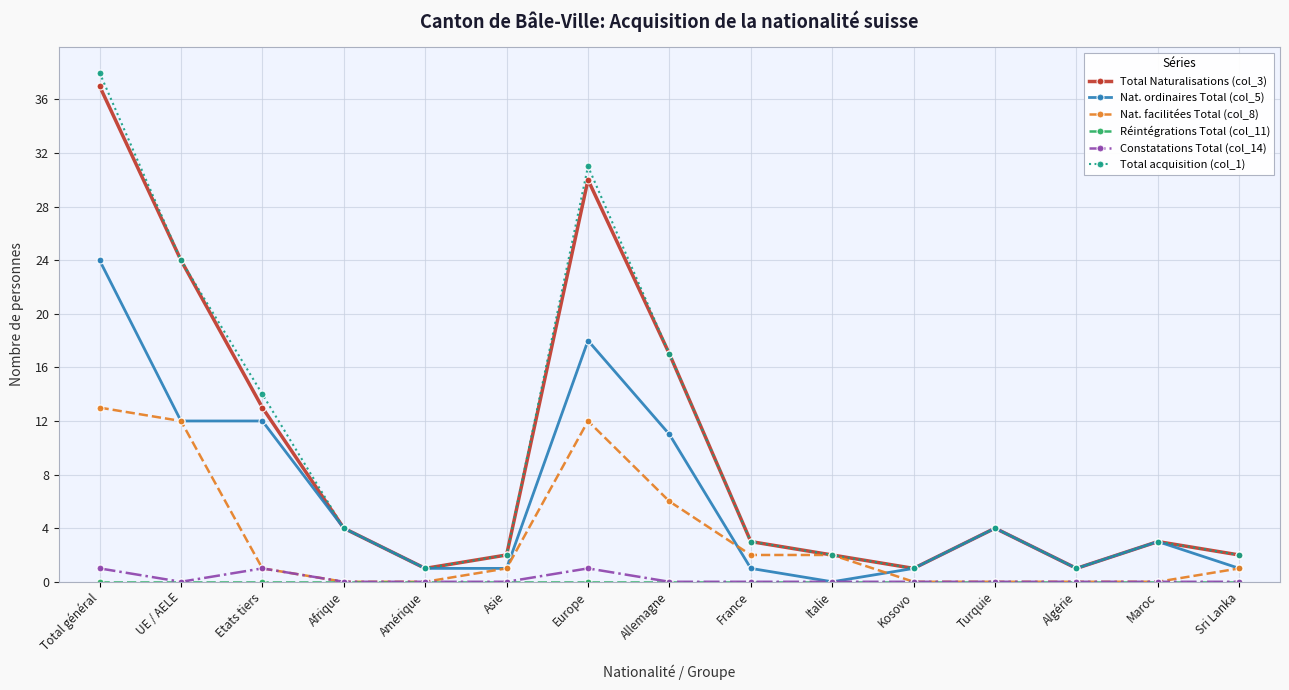

How many positive values does the Nat. ordinaires Total (col_5) series have?

14